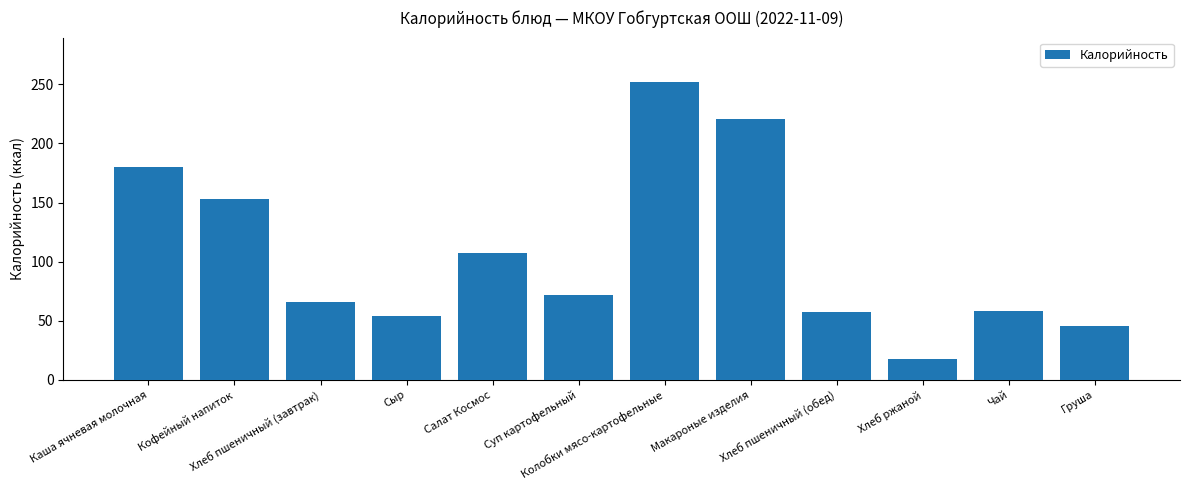

What is the ratio of the value at Суп картофельный to the value at Салат Космос?

0.7